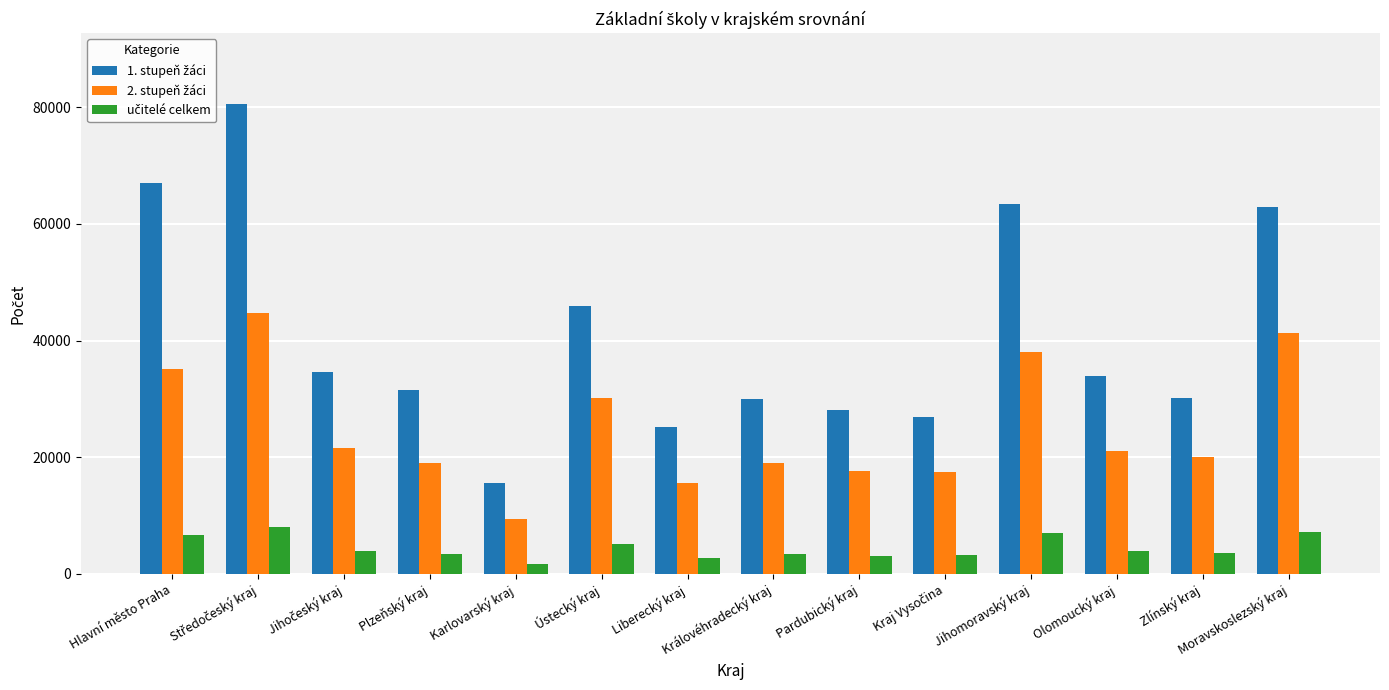

Count the number of categories in the chart.

14